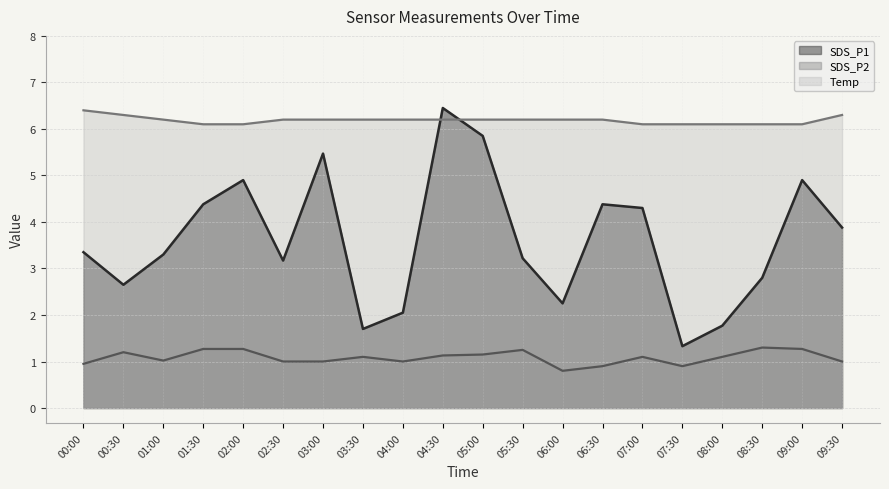

Is the value of SDS_P2 at 04:00 greater than the value of SDS_P1 at 03:00?

No